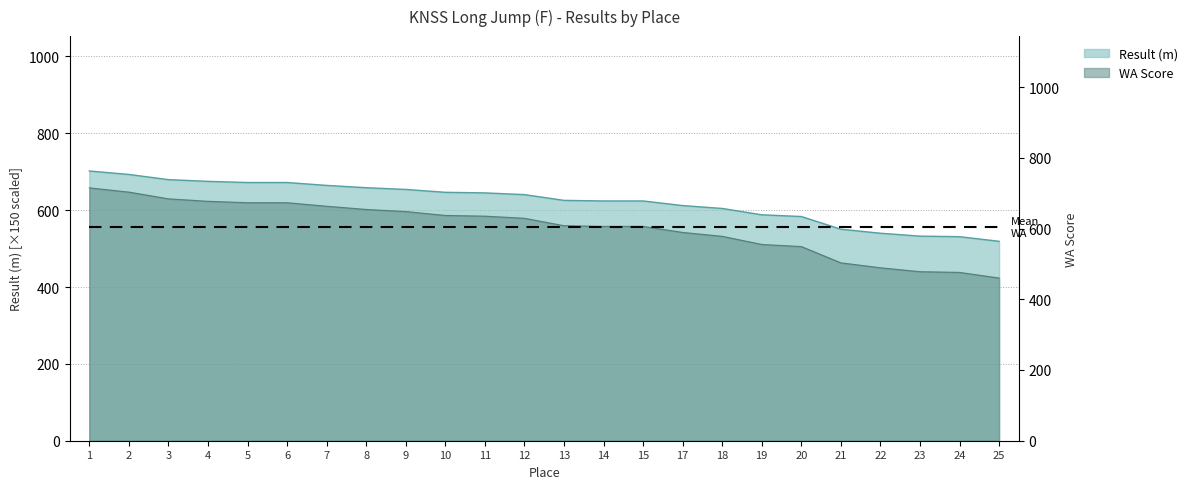

Where is Result (m) nearest to the value 610?

17